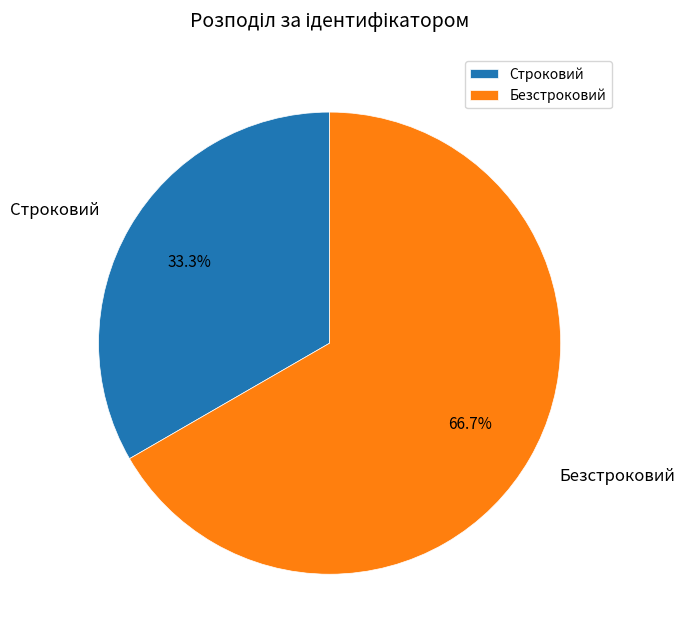

Which category has the smallest portion of the pie?

Строковий